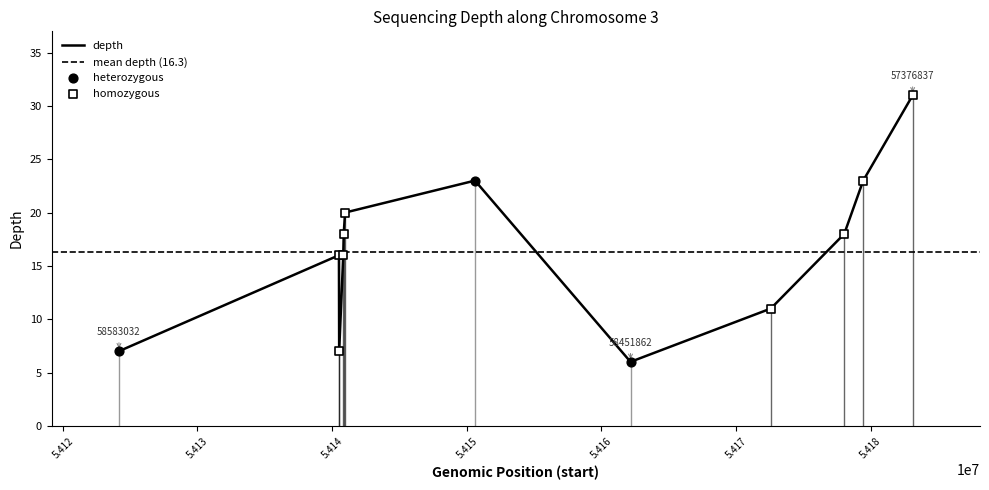

Which has a higher value, 54140862 or 54140524?

54140862